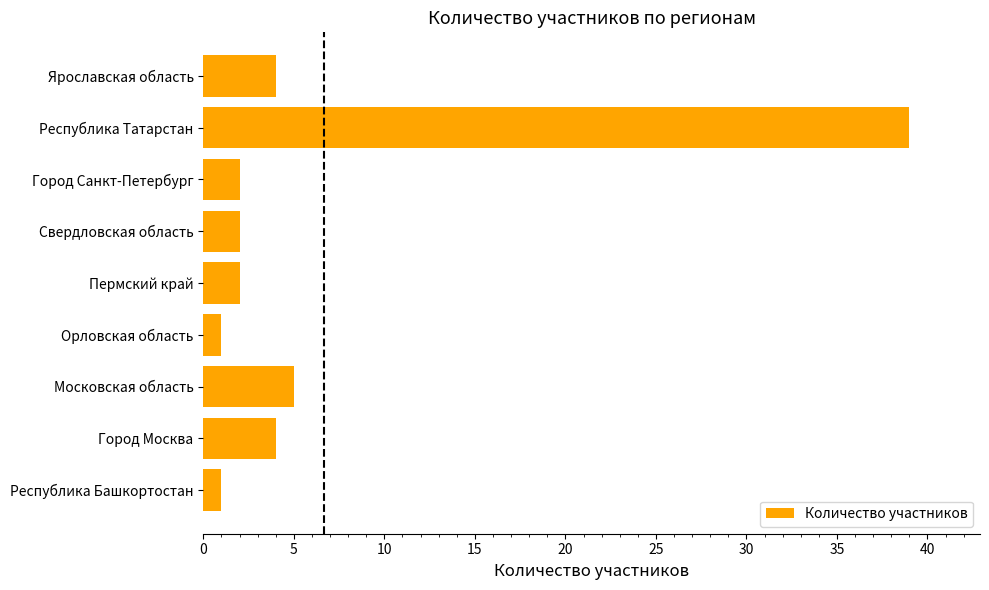

What is the difference between the maximum and minimum values?

38